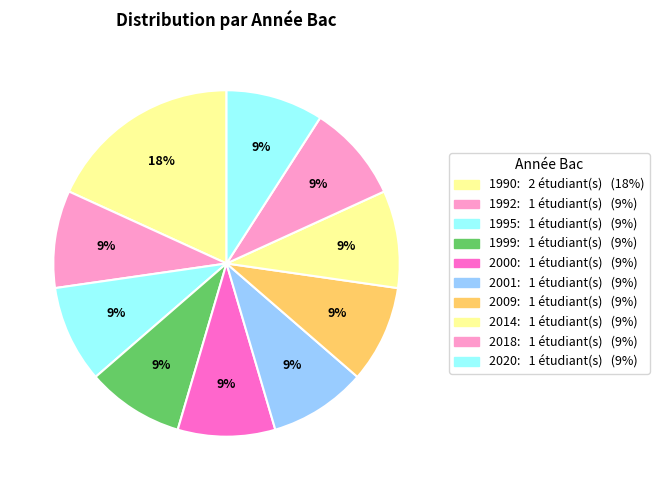

Count the number of slices in the pie.

10